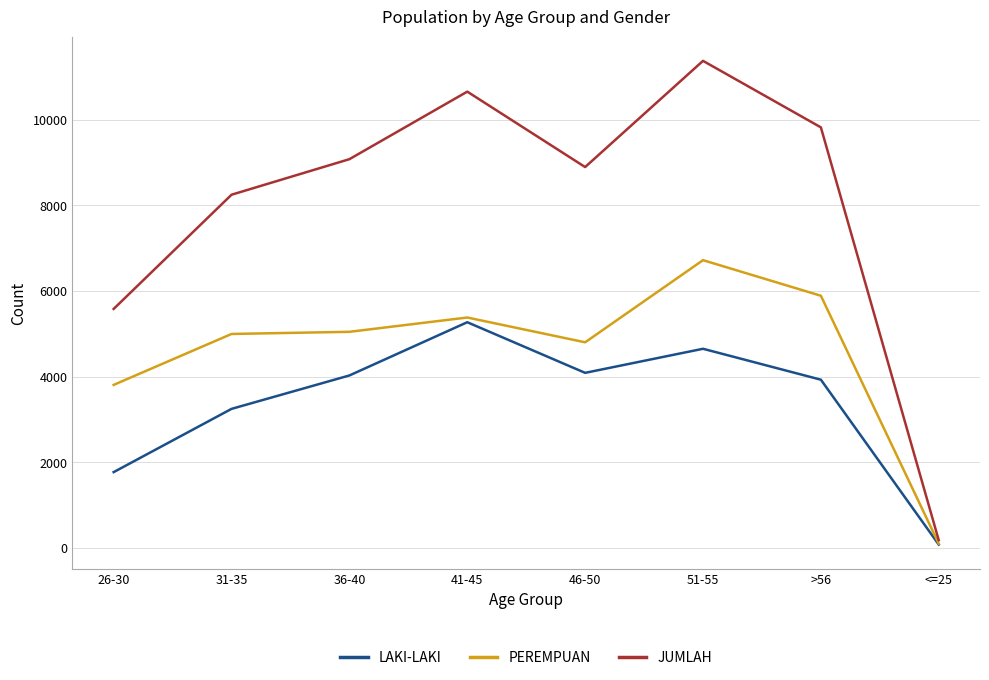

Where is PEREMPUAN nearest to the value 3412?

26-30